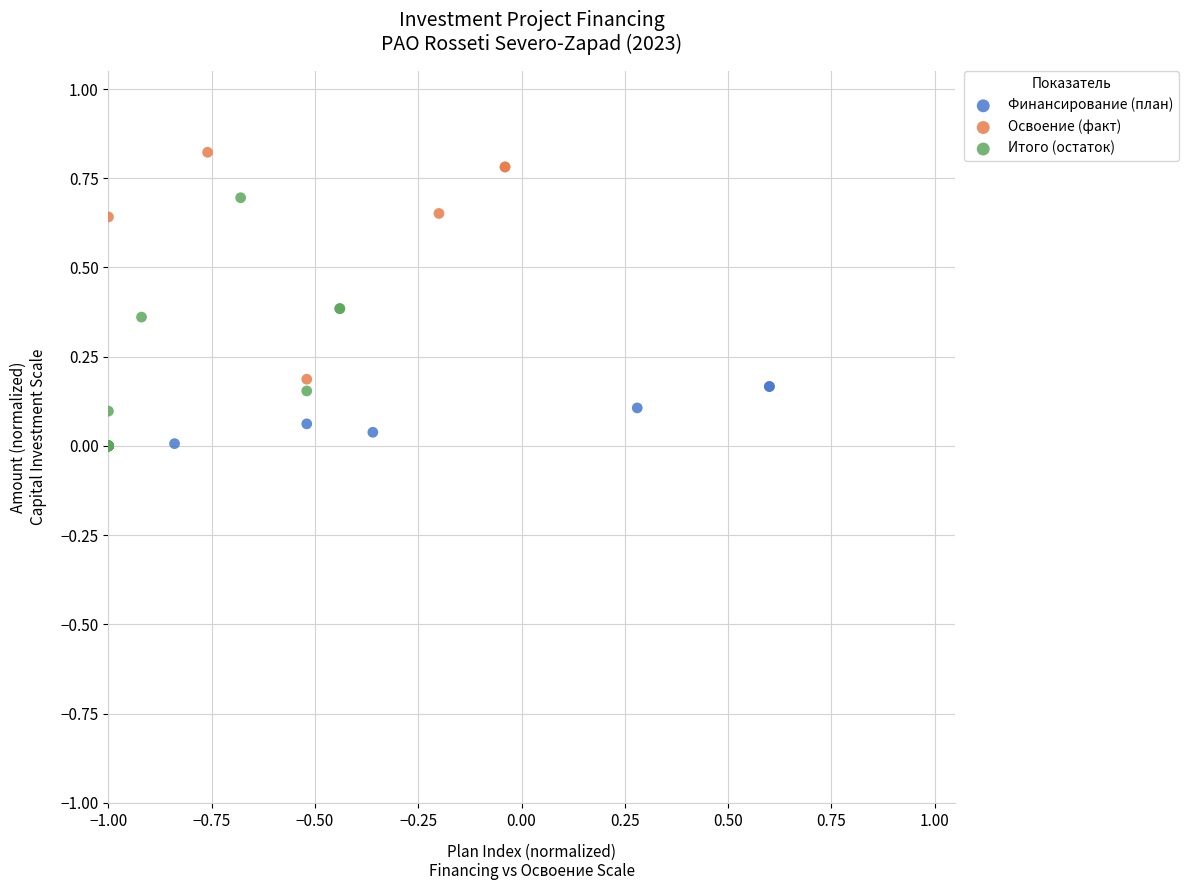

Which series contains the highest Y value?

Освоение (факт)